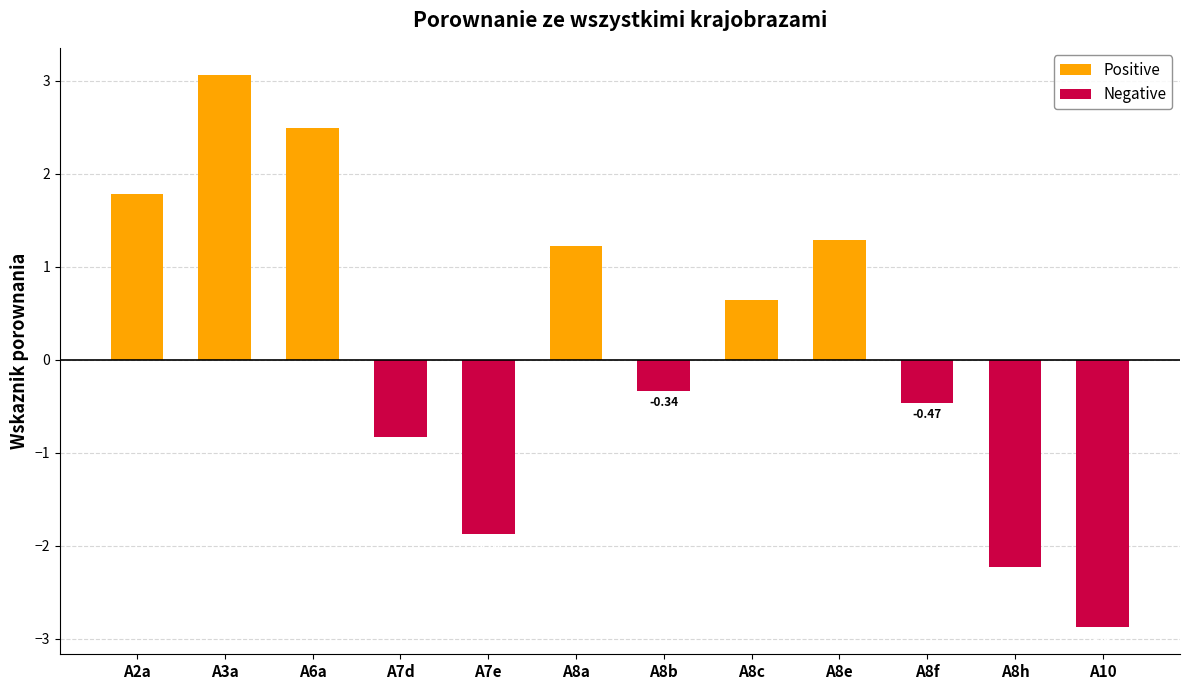

What is the total value across all series at A10?

-2.9